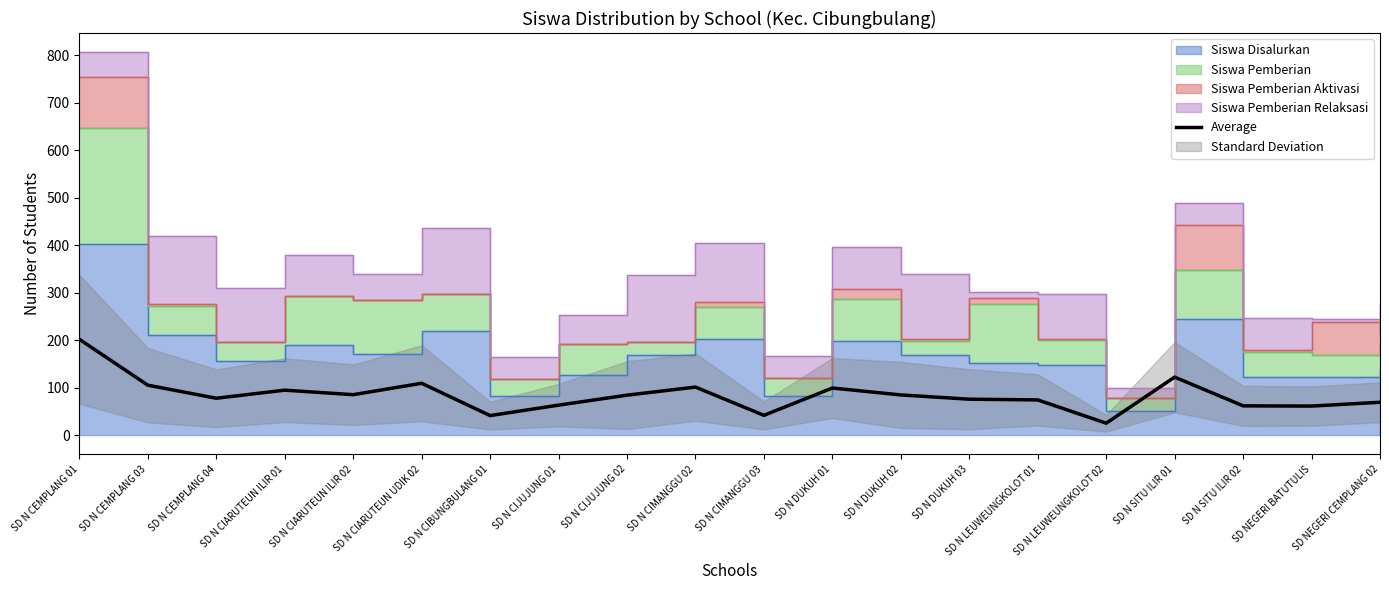

True or false: there are more than 2 points higher than both neighbors.

True